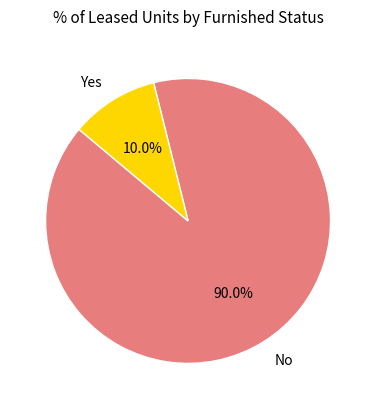

How many slices are in this pie chart?

2